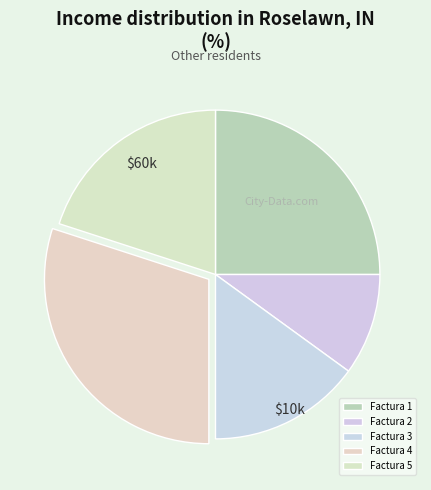

Which slice is the largest?

Factura 4